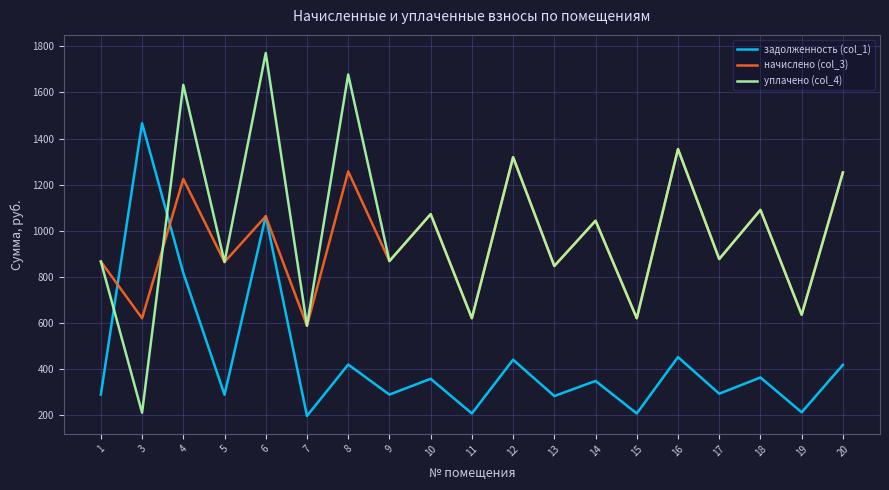

Is it true that уплачено (col_4) equals 1771.2 at 6?

True